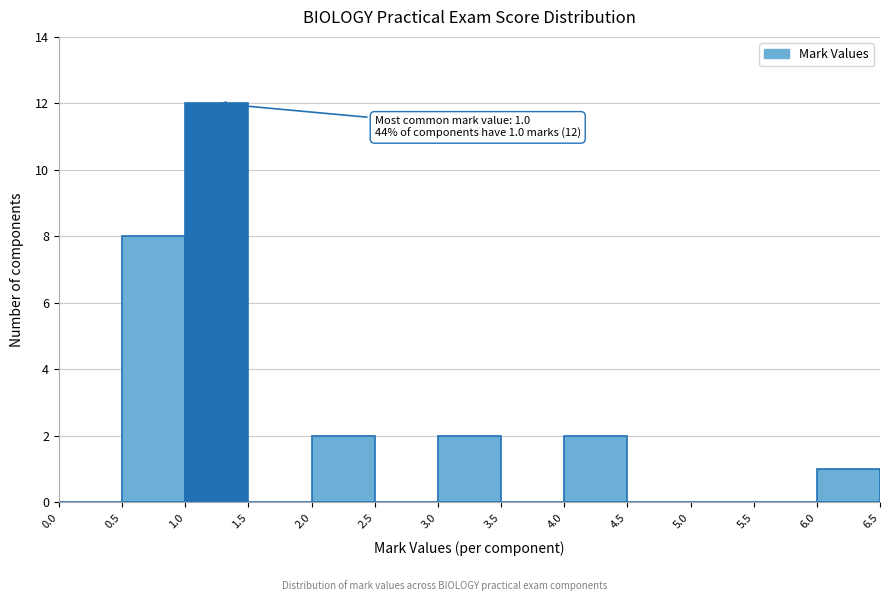

Over which range of the x-axis is the bar tallest?

1.0 to 1.5